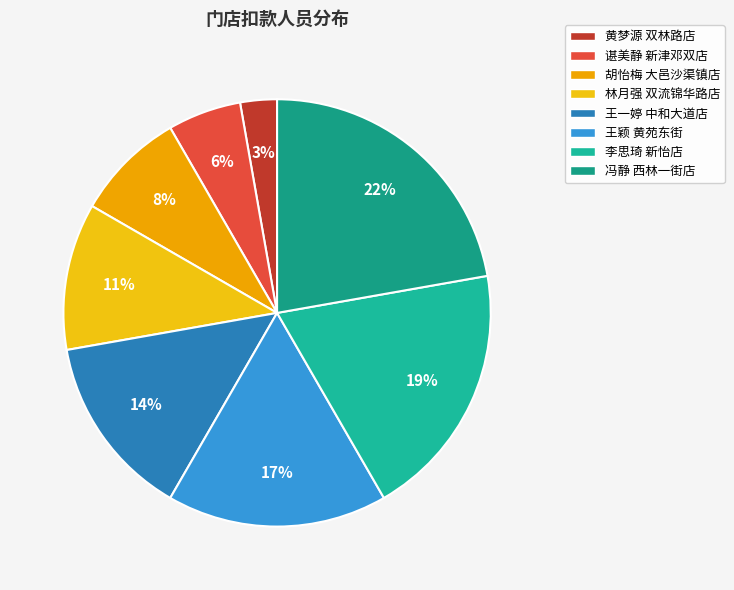

Count the number of slices in the pie.

8